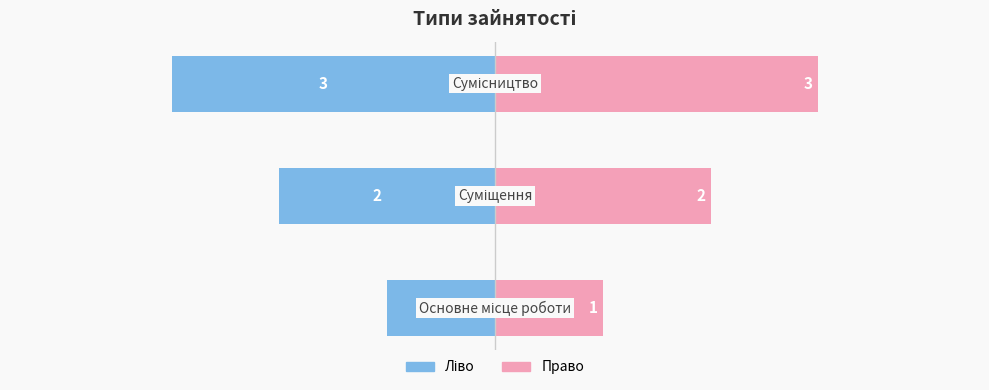

Which series has the largest range (max minus min)?

Ідентифікатор (ліво)